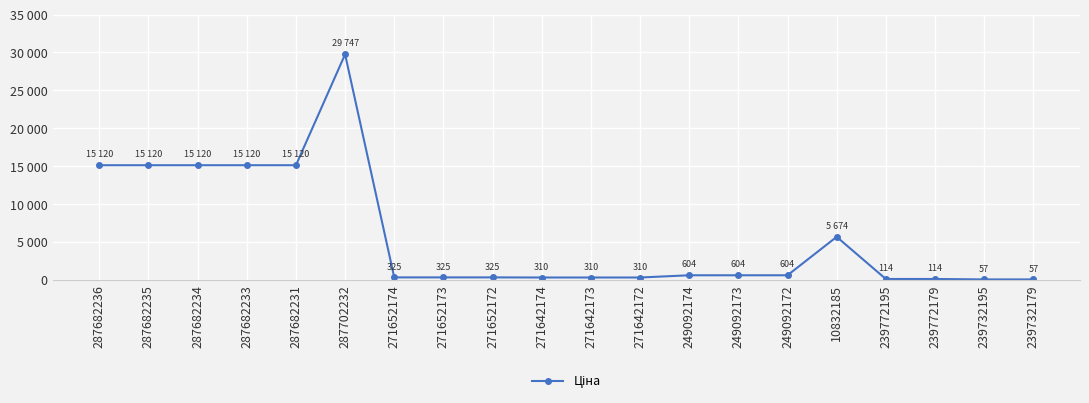

What is the change in value from 287682231 to 239732179?

-15063.0